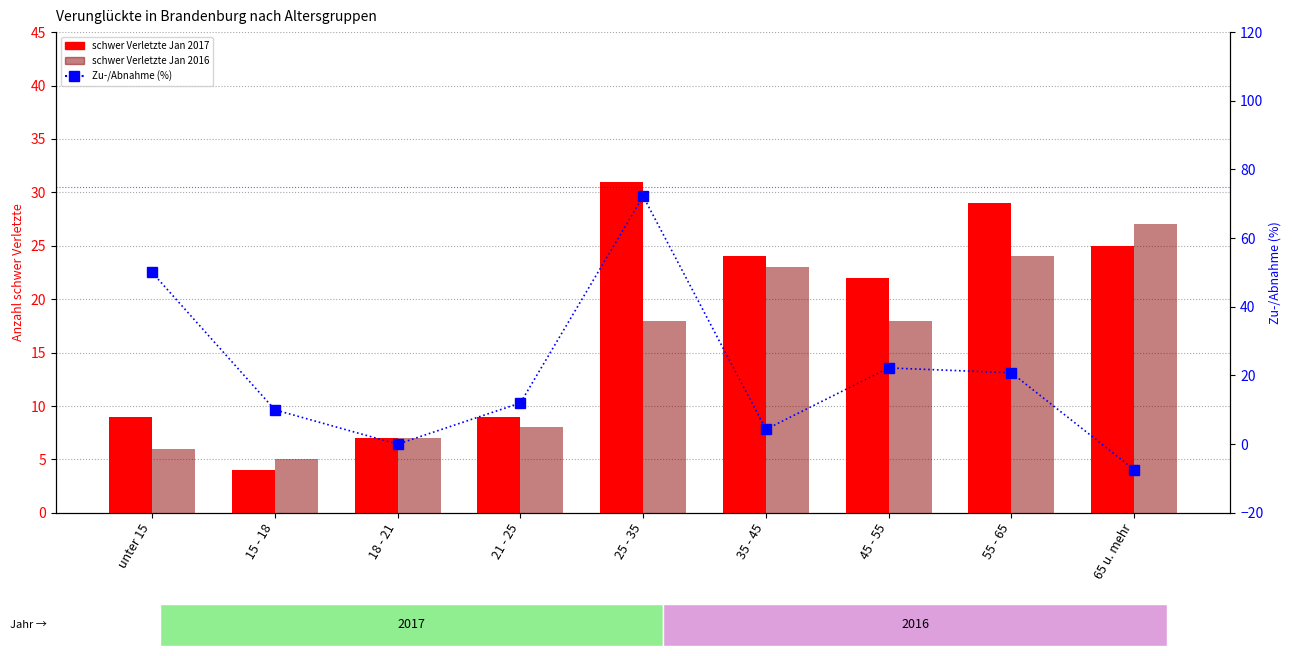

Rank the categories by Zu-/Abnahme 2017 gg. 2016 (%) value from lowest to highest.

65 u. mehr, 18 - 21, 35 - 45, 15 - 18, 21 - 25, 55 - 65, 45 - 55, unter 15, 25 - 35